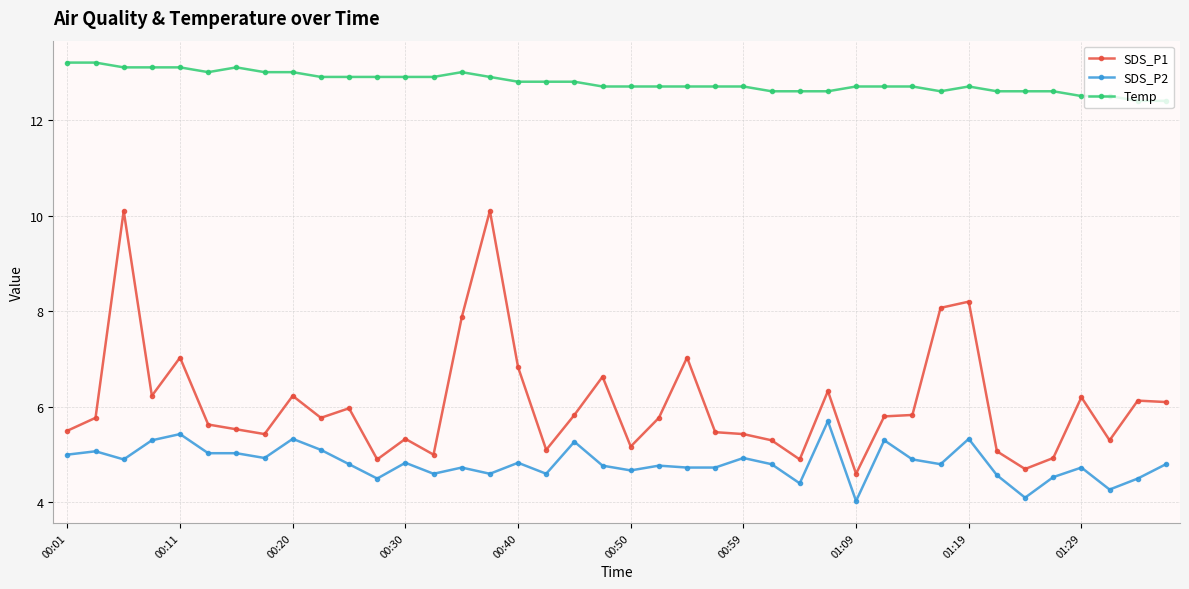

What is the minimum value for SDS_P1?

4.6